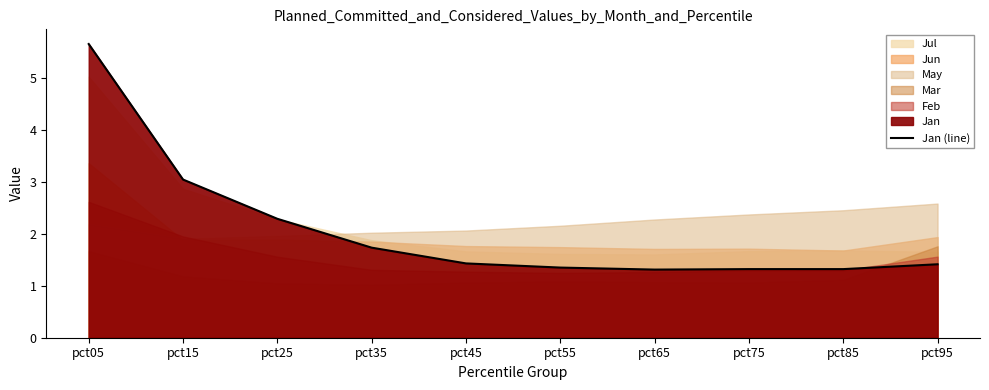

Is it true that the value at pct35 is 2.3?

False